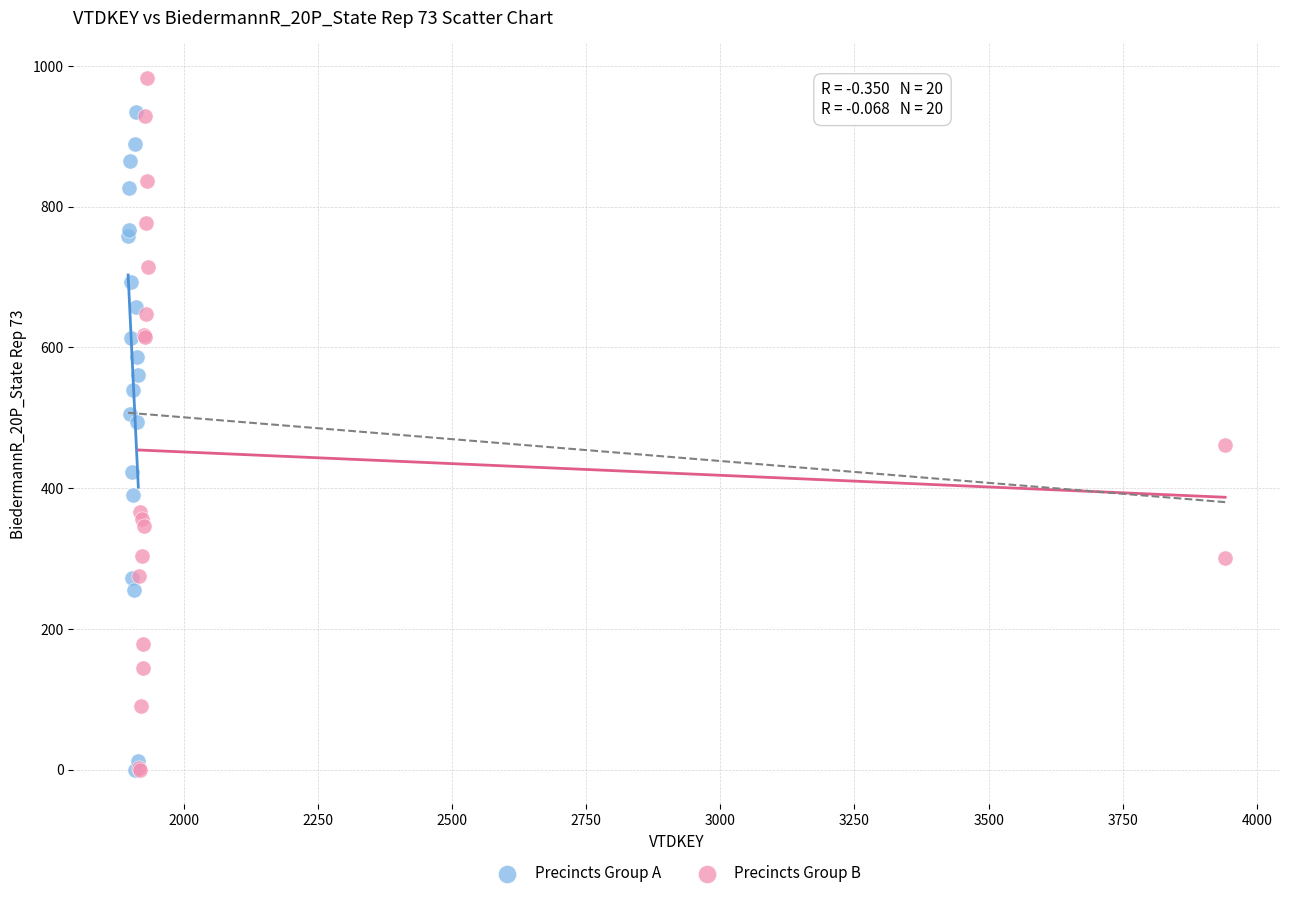

Which series contains the highest Y value?

Precincts Group B